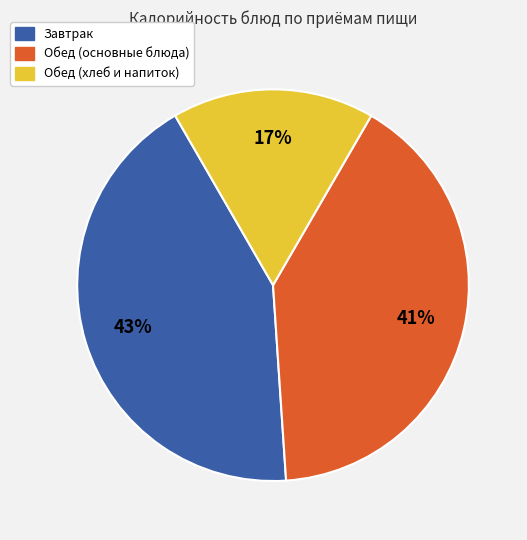

Count the number of slices in the pie.

3